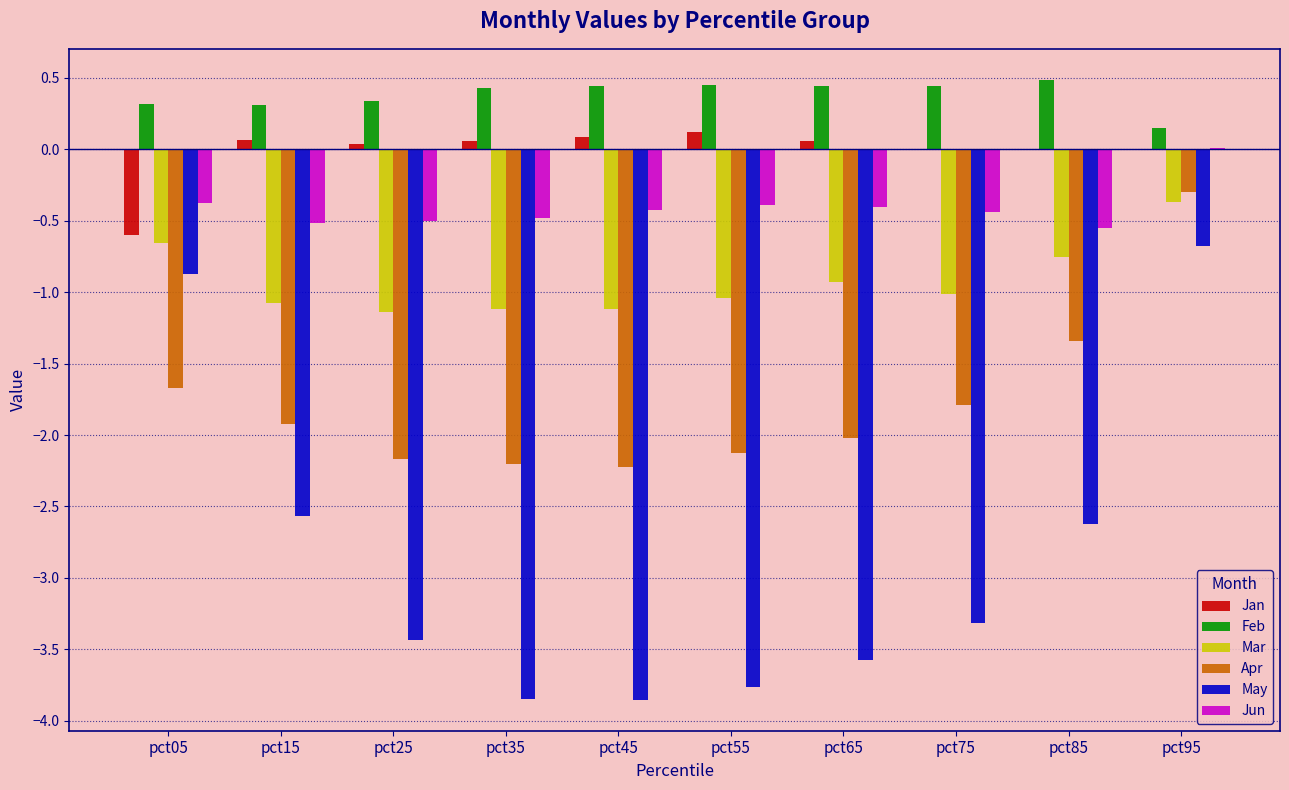

What is the sum of all May values?

-28.5